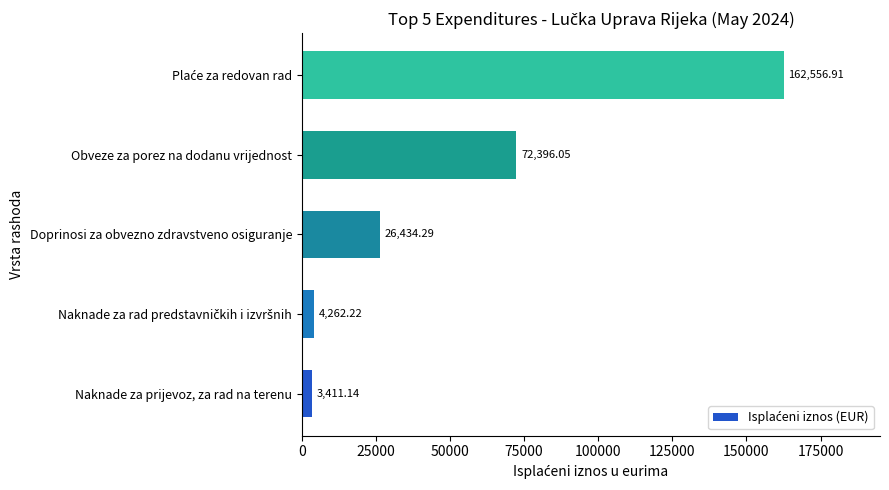

At which category does the chart reach its minimum across all series?

Naknade za prijevoz, za rad na terenu